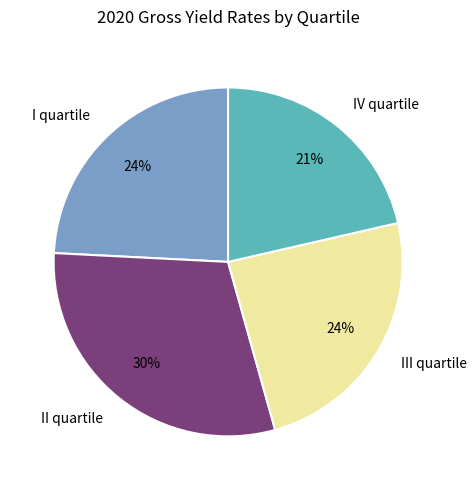

Does III quartile account for over 50% of the chart?

No